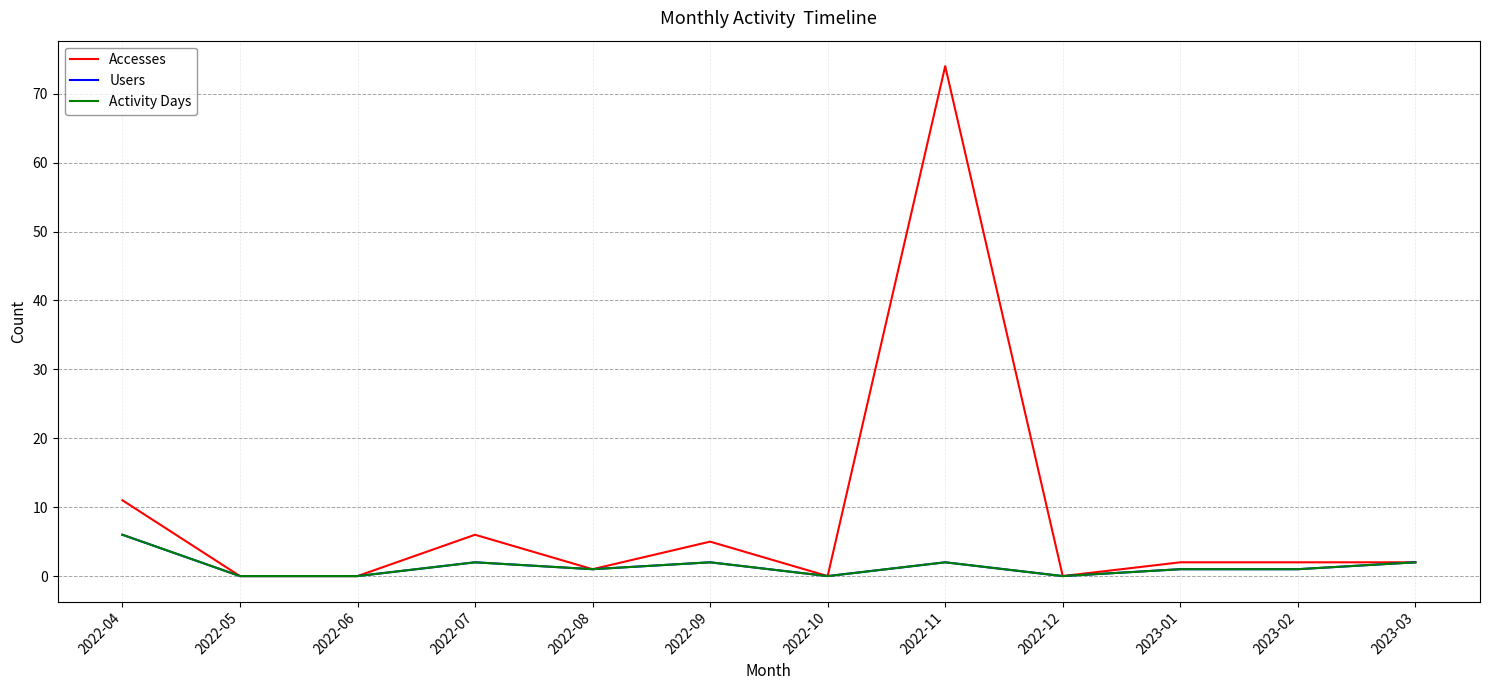

Which series has the largest range (max minus min)?

Accesses